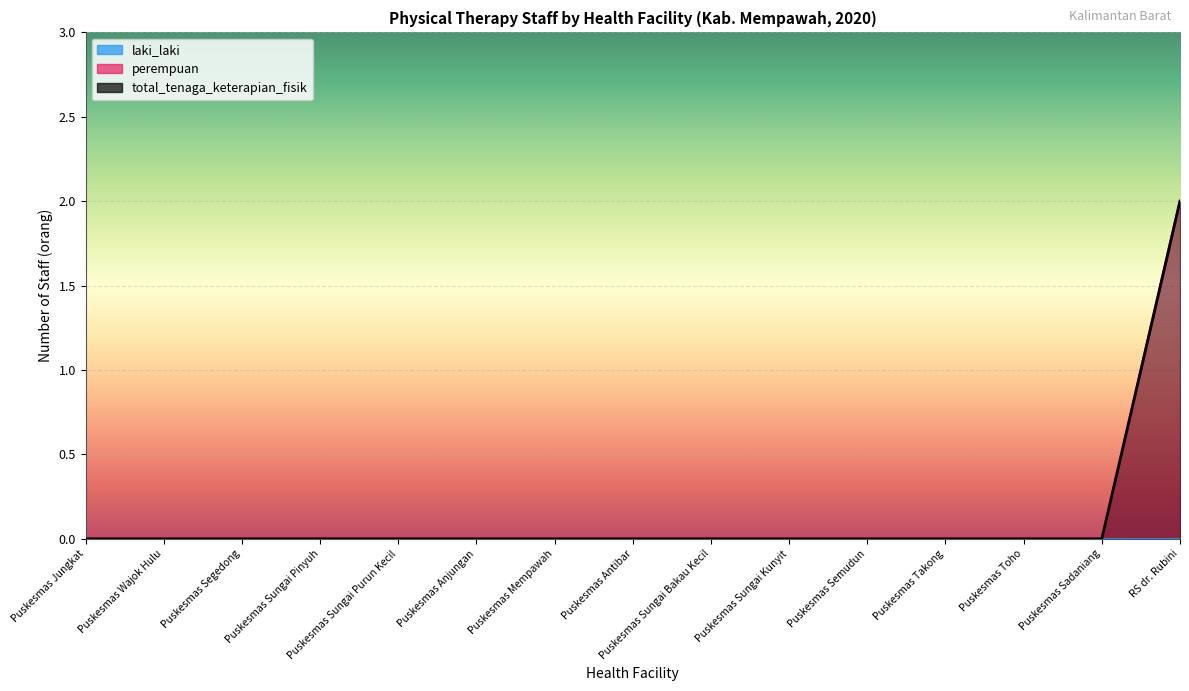

Is the value of perempuan at Puskesmas Segedong greater than the value of total_tenaga_keterapian_fisik at Puskesmas Sungai Purun Kecil?

No